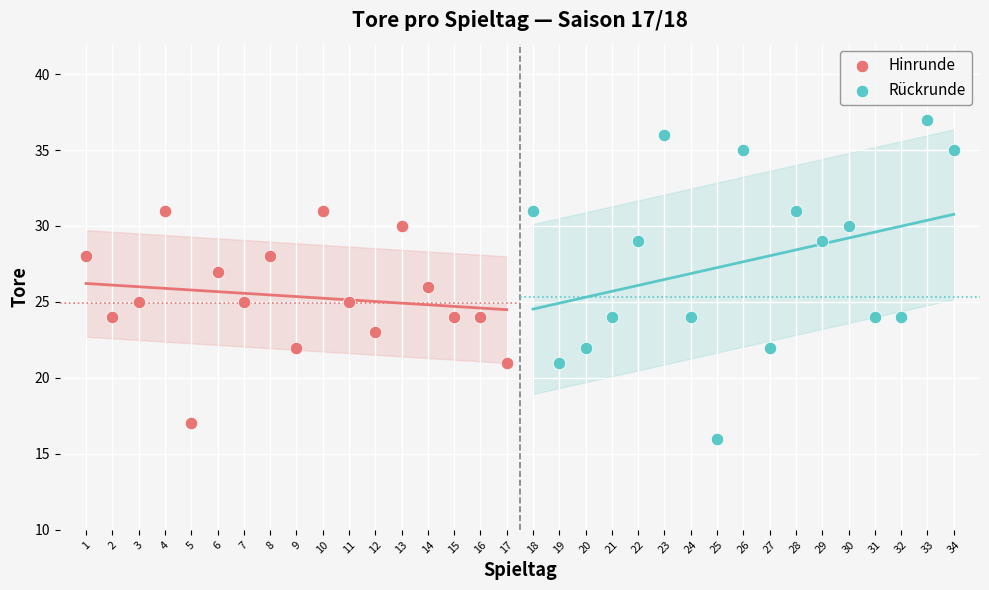

Which series reaches the maximum Y coordinate?

Rückrunde